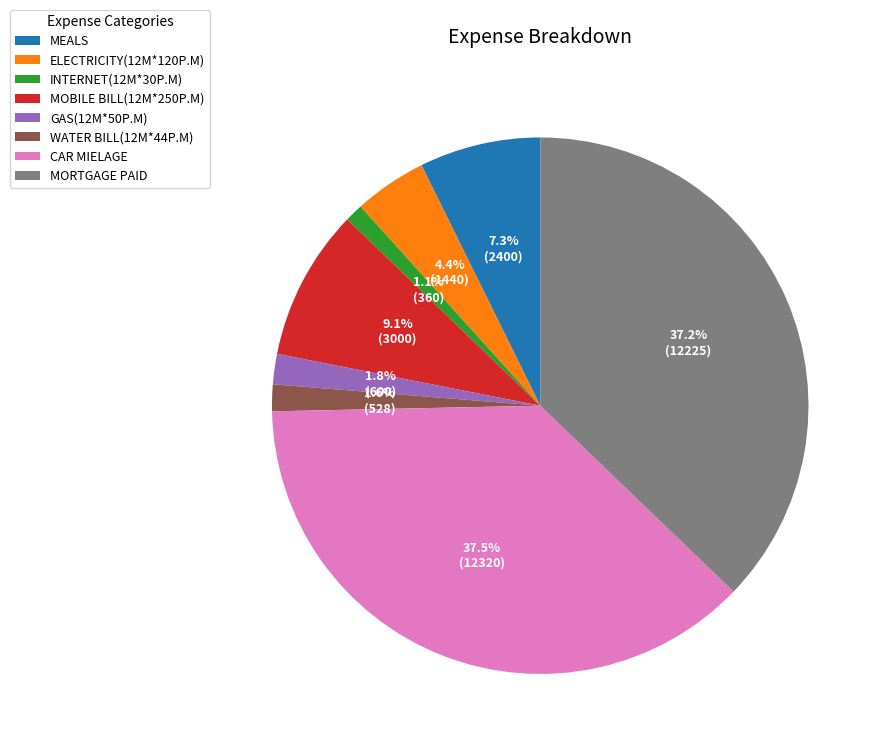

Combined, do MOBILE BILL(12M*250P.M) and INTERNET(12M*30P.M) account for over 50%?

No